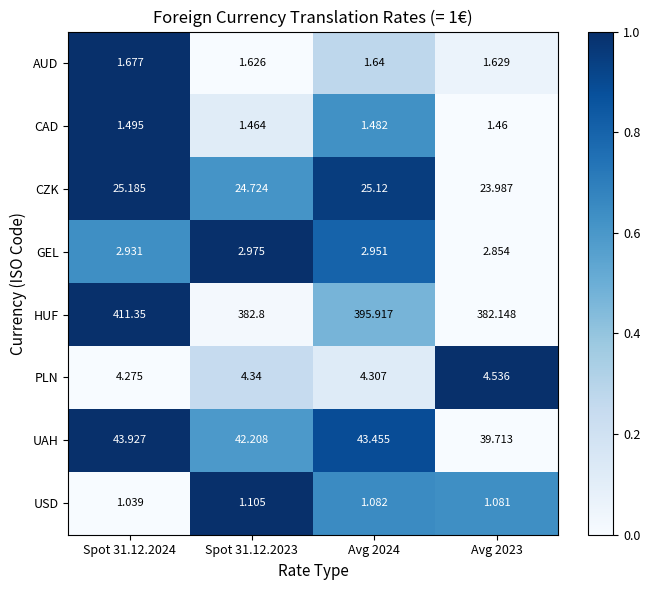

Which series has the largest total across all categories?

HUF